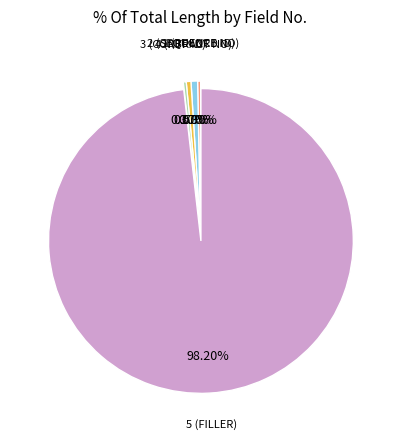

What is the ratio of the value at 4 (PBP ID) to the value at 1 (RECORD ID)?

1.0